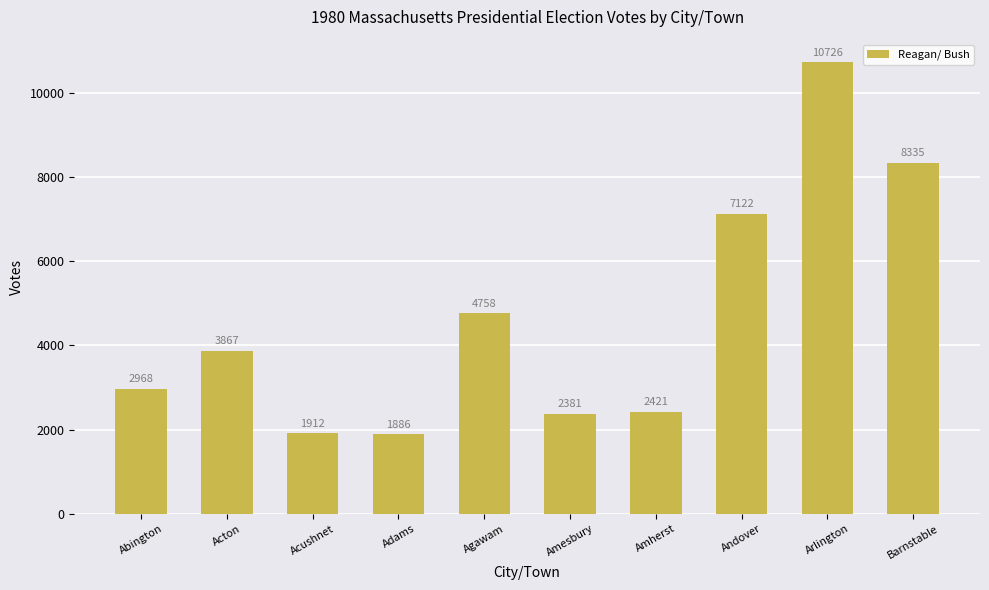

What value does the data have at Adams?

1886